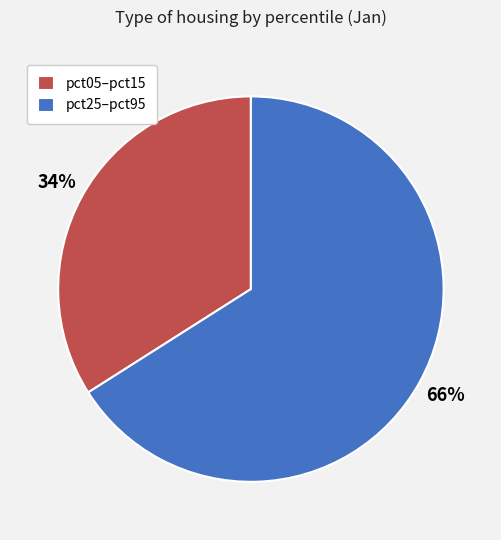

Between pct05–pct15 and pct25–pct95, which is larger?

pct25–pct95